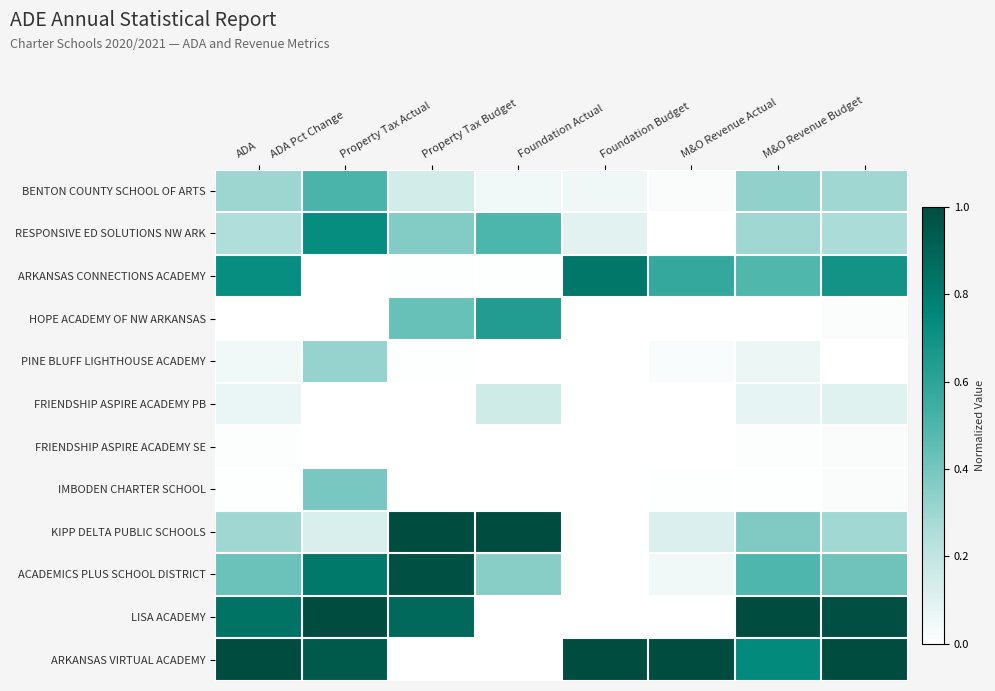

Which has a higher value, Property Tax Budget or Foundation Budget?

Property Tax Budget